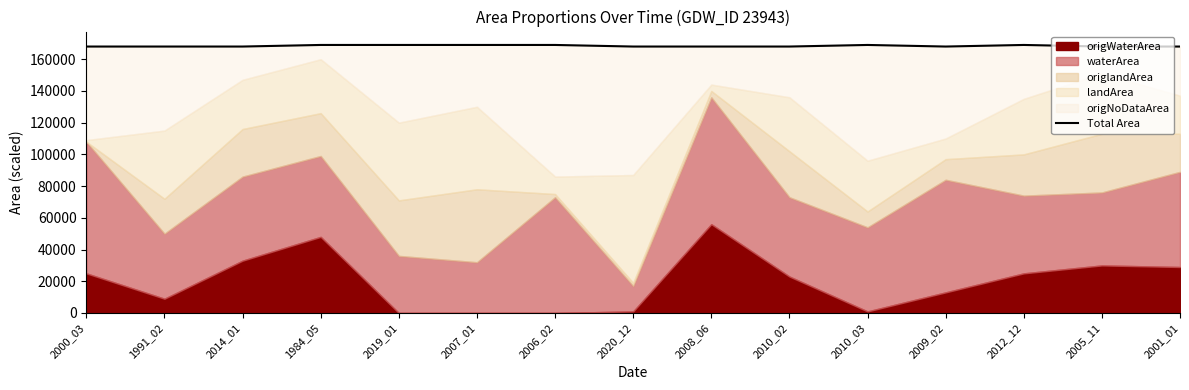

What is the change in value from 1991_02 to 2012_12?

+1000